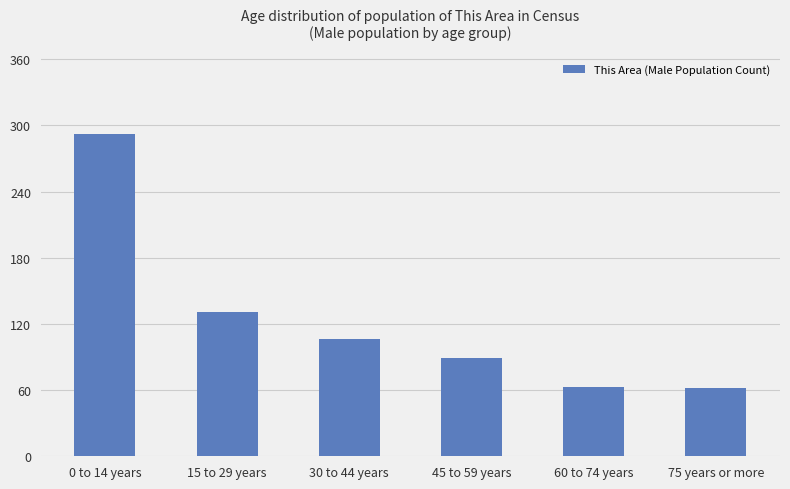

What is the average value?

124